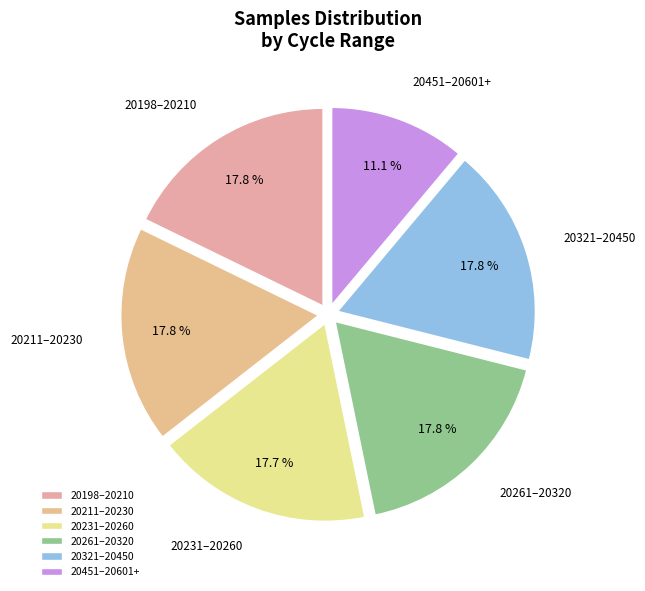

Approximately how many times larger is the value at 20451–20601+ compared to 20211–20230?

0.6